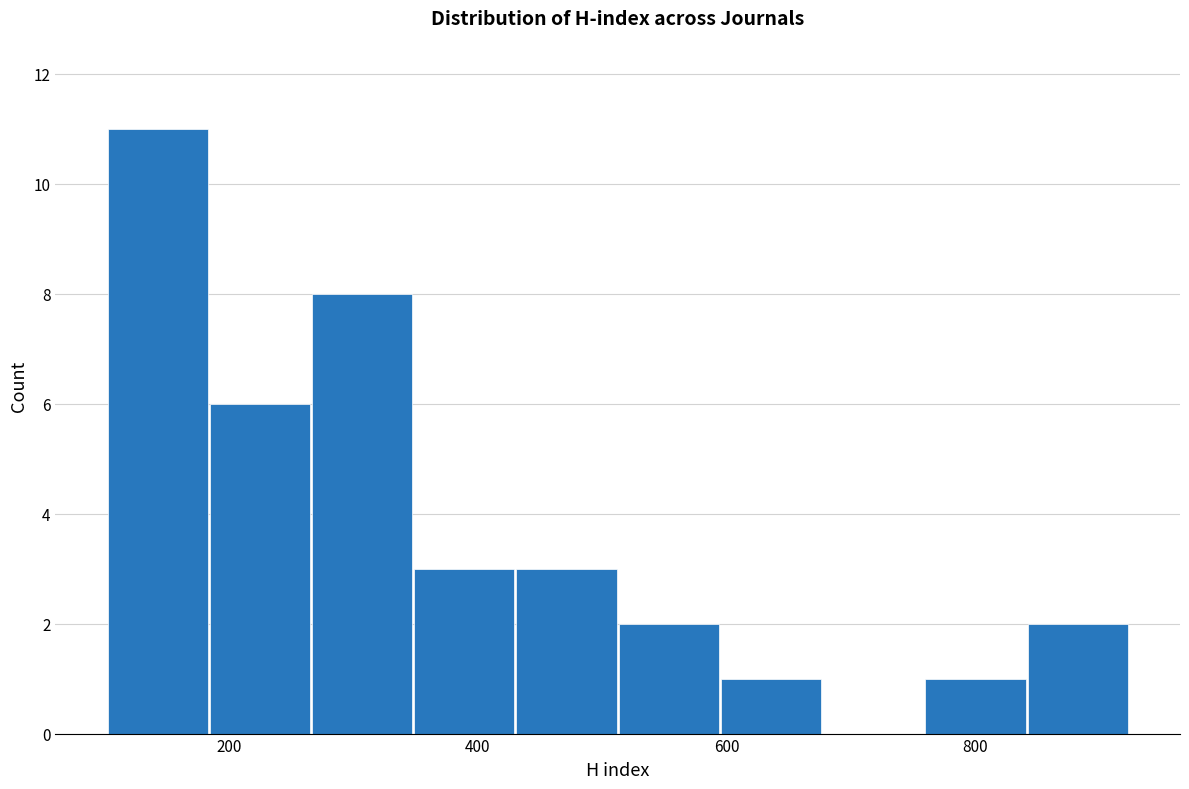

Reading left to right, transcribe this chart: for each bar, give the range it covers on the x-axis and its height. Neither the bar edges nor the heights are printed on the chart, so give them approximately, as read against the axes.

100 to 180: 11
180 to 260: 6
260 to 340: 8
340 to 440: 3
440 to 520: 3
520 to 600: 2
600 to 680: 1
680 to 760: 0
760 to 840: 1
840 to 920: 2